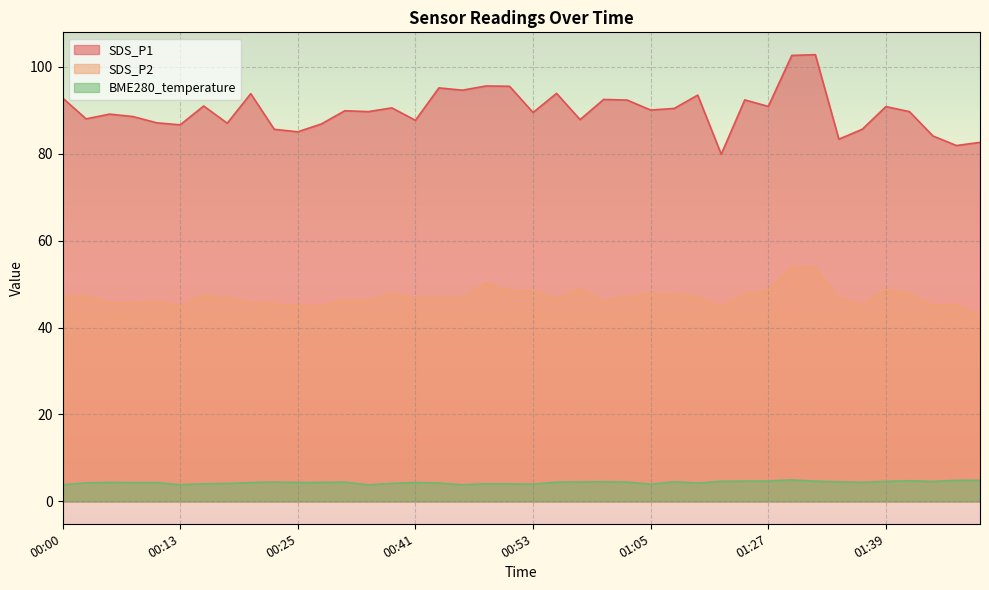

What is the total value across all series at 01:10?

144.9